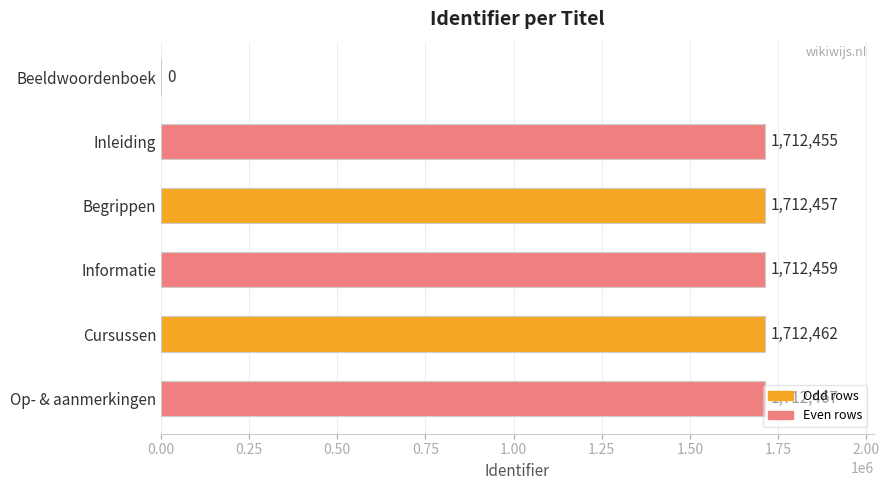

The value at Beeldwoordenboek is 0. True or false?

True